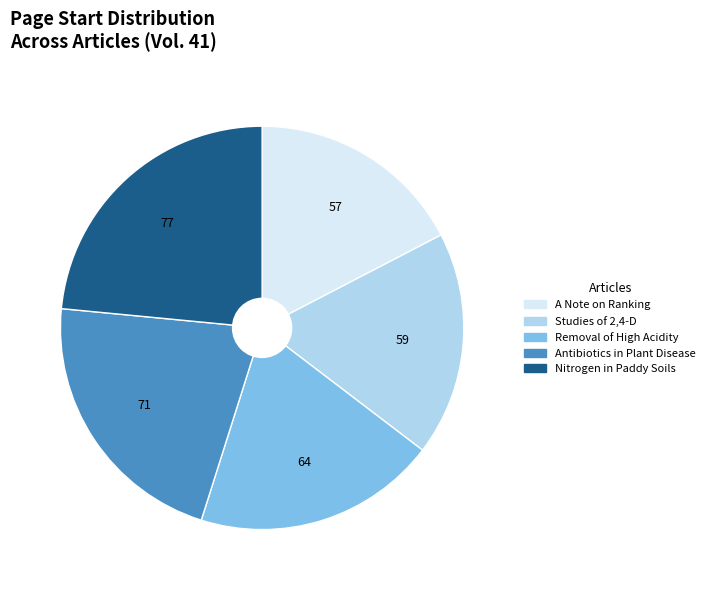

Do Nitrogen in Paddy Soils and A Note on Ranking together represent more than half of the pie?

No